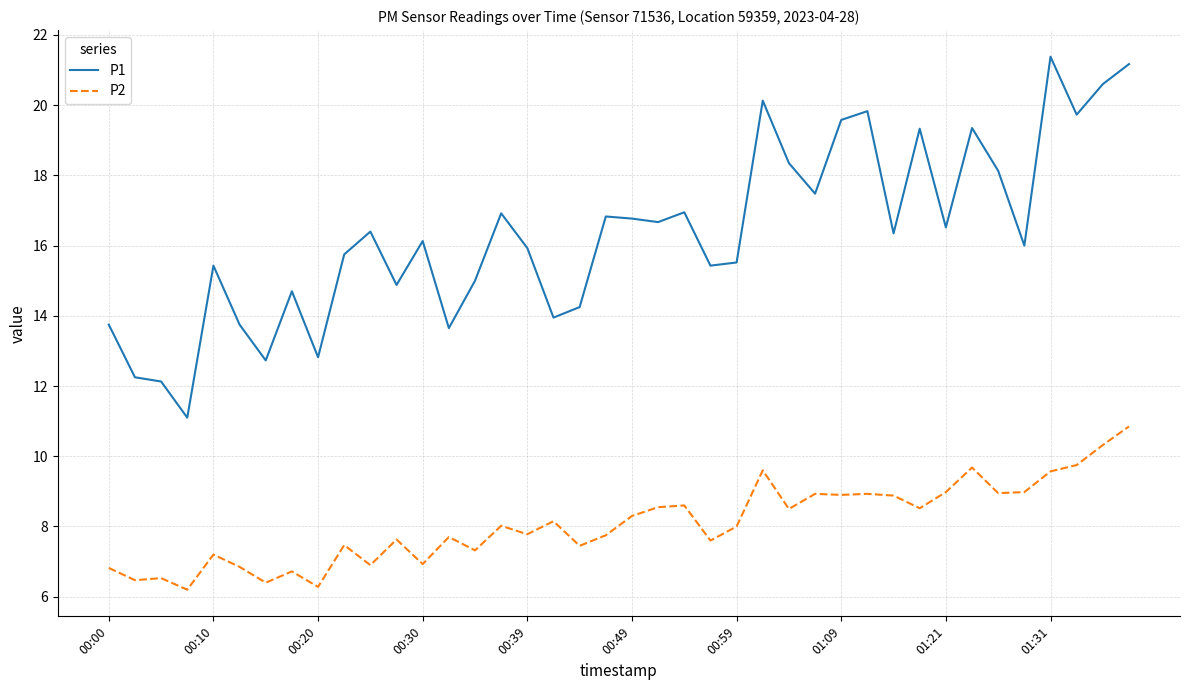

Which series has the widest spread of values?

P1